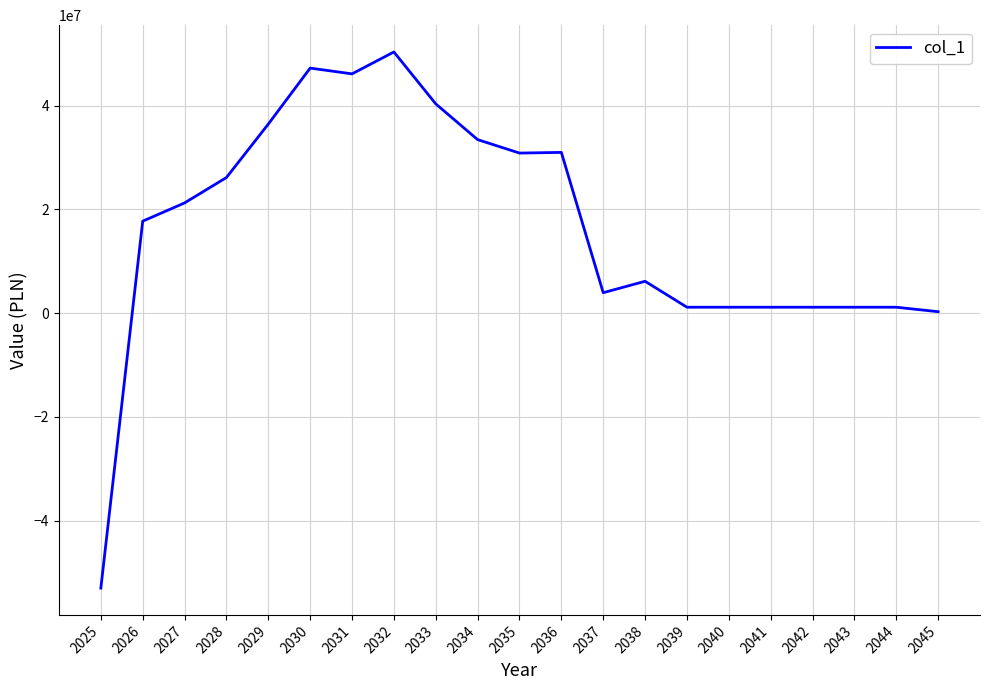

What is the change in value from 2028 to 2034?

+7304397.0